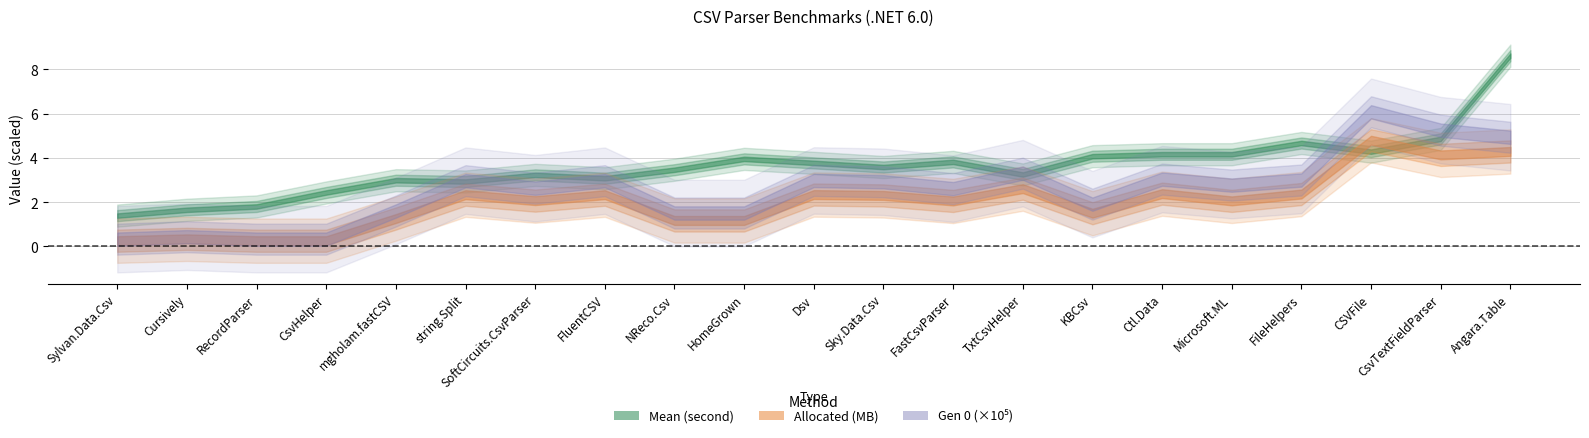

List the labels in order of Allocated (MB) value, largest first.

CSVFile, Angara.Table, CsvTextFieldParser, TxtCsvHelper, Ctl.Data, FileHelpers, Dsv, string.Split, FluentCSV, Sky.Data.Csv, SoftCircuits.CsvParser, Microsoft.ML, FastCsvParser, KBCsv, mgholam.fastCSV, NReco.Csv, HomeGrown, Cursively, Sylvan.Data.Csv, RecordParser, CsvHelper